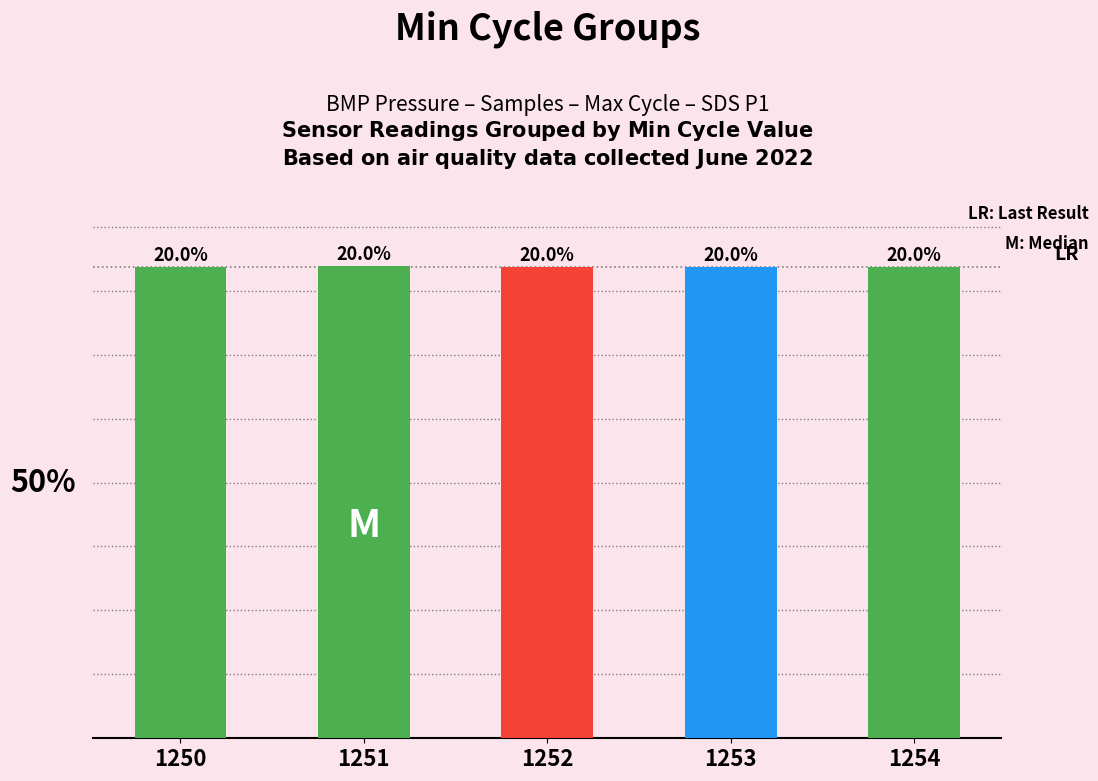

Does the chart contain any negative values?

No